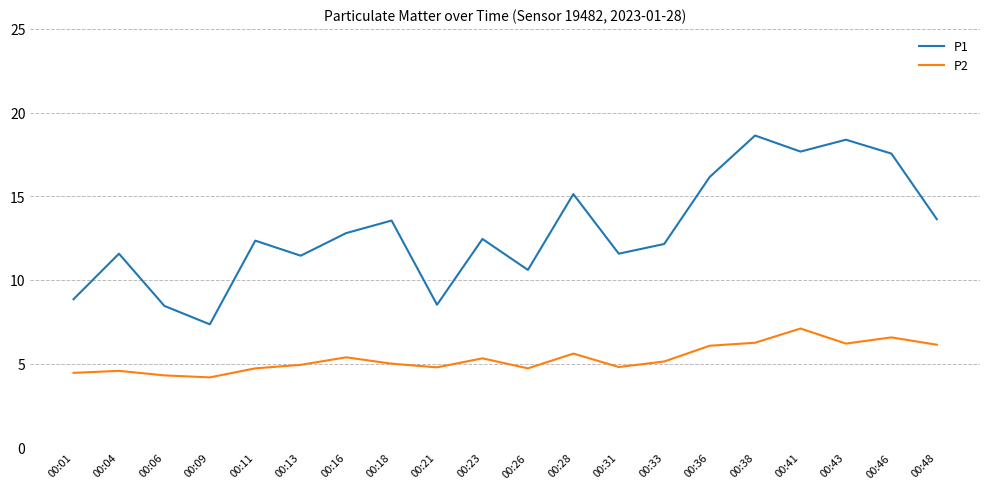

What is the difference between the P1 values at 00:48 and 00:31?

2.1